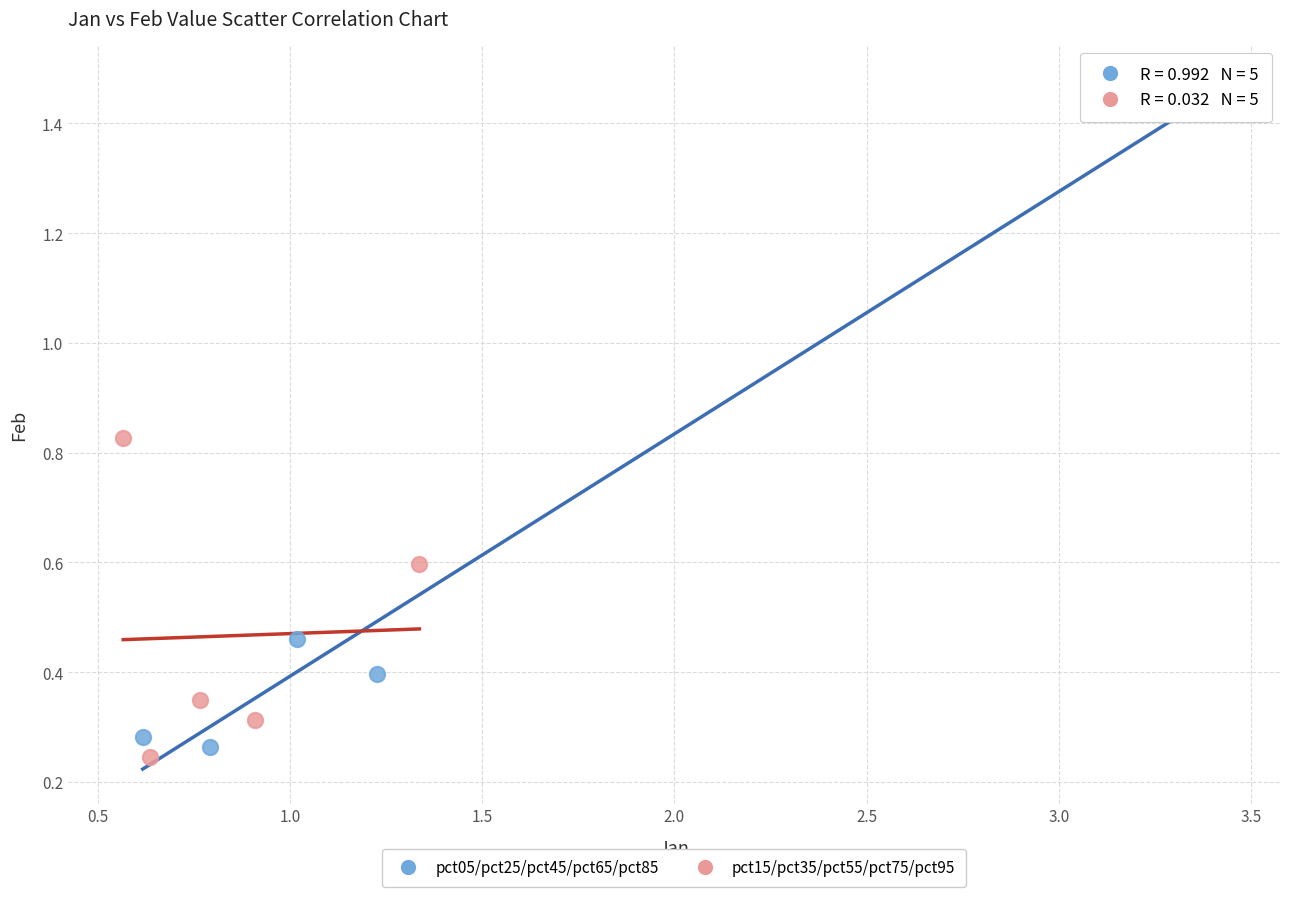

Which series reaches the maximum Y coordinate?

pct05/pct25/pct45/pct65/pct85